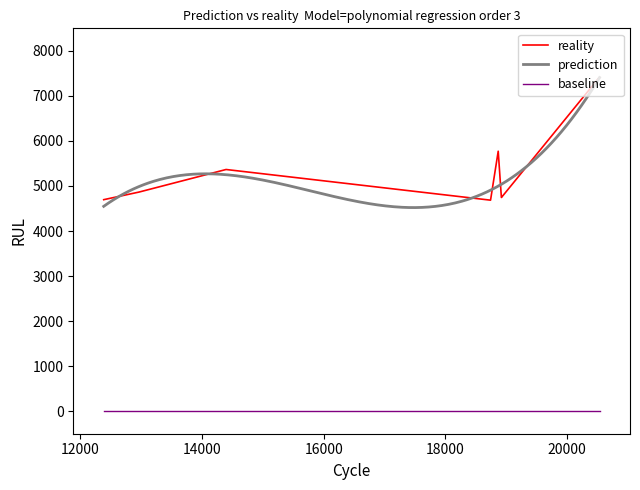

Reading left to right, extract all data points from this chart.

12386=4696	12966=4865	12969=4866	14396=5366	18741=4685	18867=5772	18919=4745	18920=4745	20526=7408	20532=7409